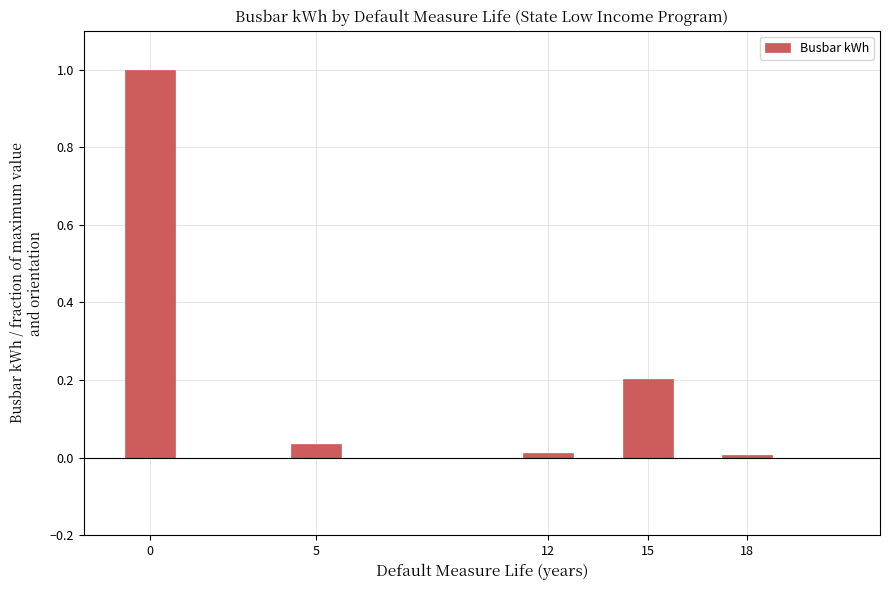

What is the difference between the maximum and minimum values?

1.0